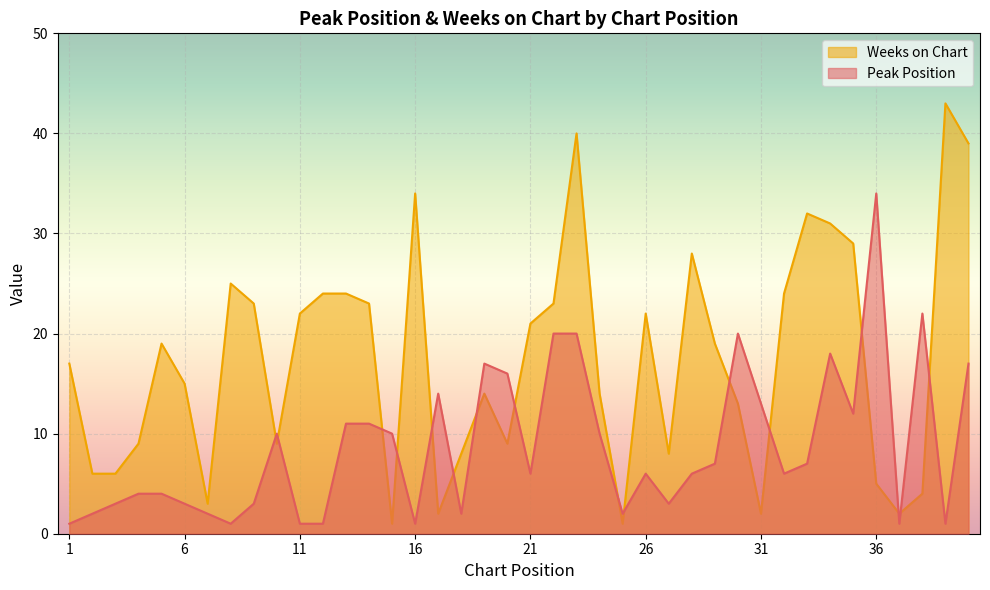

Reading left to right, what are all the values shown in this chart?

Peak Position: 1=1	2=2	3=3	4=4	5=4	6=3	7=2	8=1	9=3	10=10	11=1	12=1	13=11	14=11	15=10	16=1	17=14	18=2	19=17	20=16	21=6	22=20	23=20	24=10	25=2	26=6	27=3	28=6	29=7	30=20	31=13	32=6	33=7	34=18	35=12	36=34	37=1	38=22	39=1	40=17
Weeks on Chart: 1=17	2=6	3=6	4=9	5=19	6=15	7=3	8=25	9=23	10=9	11=22	12=24	13=24	14=23	15=1	16=34	17=2	18=8	19=14	20=9	21=21	22=23	23=40	24=14	25=1	26=22	27=8	28=28	29=19	30=13	31=2	32=24	33=32	34=31	35=29	36=5	37=2	38=4	39=43	40=39